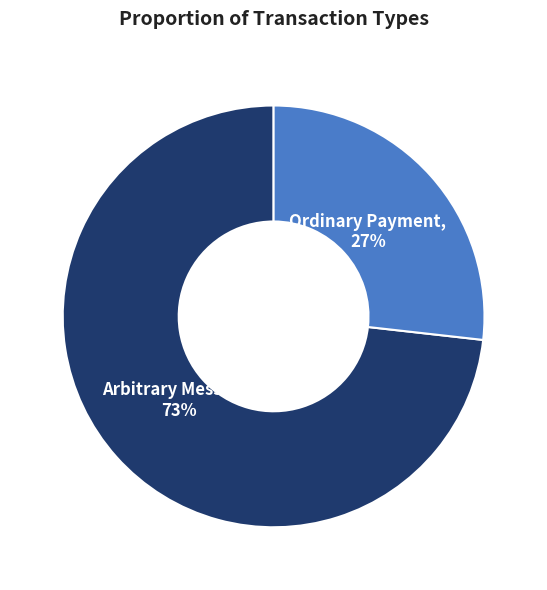

Is the sum of Arbitrary Message, 73% and Ordinary Payment, 27% greater than half?

Yes